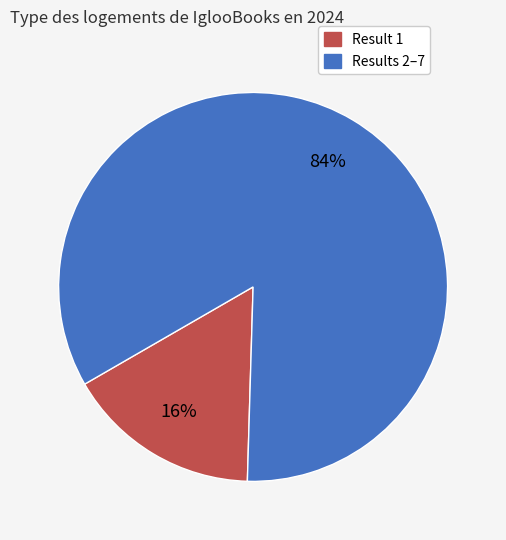

Is there any slice that represents more than half of the pie?

Yes